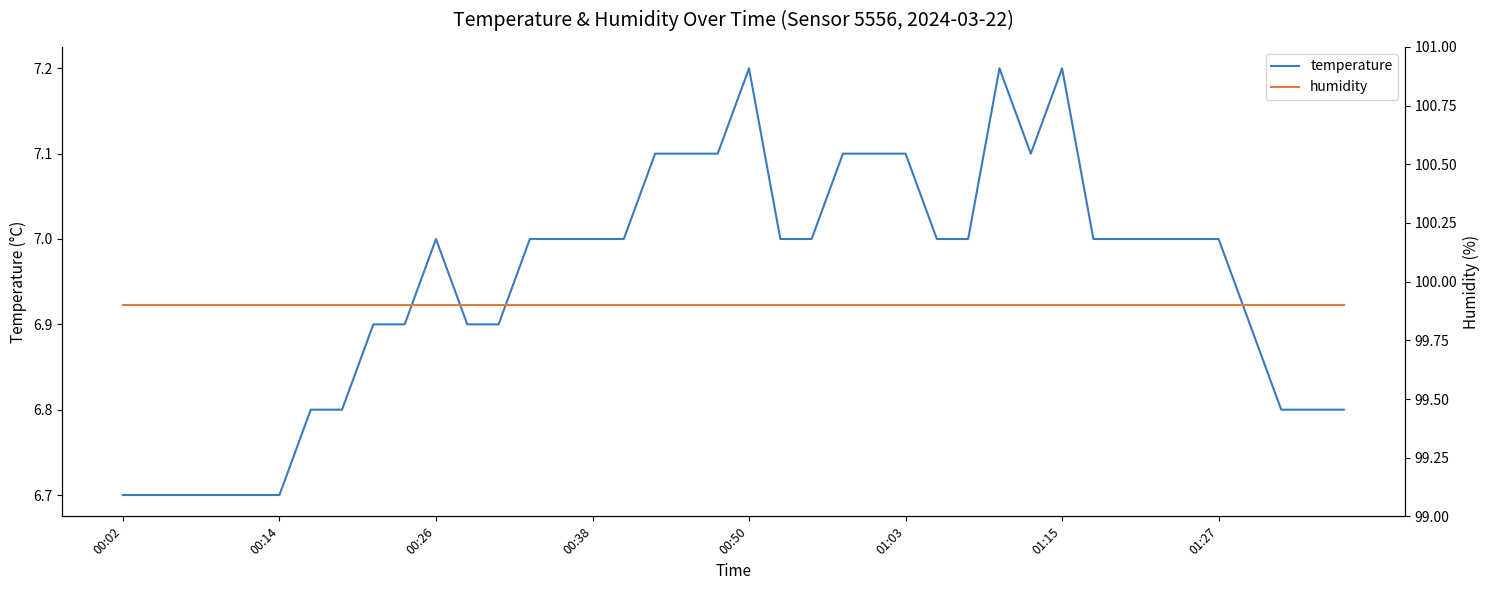

The humidity series shows 99.9 at 19. True or false?

True